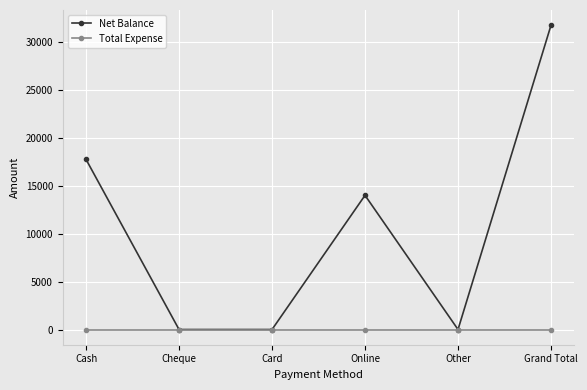

True or false: Net Balance has more than 1 points higher than both neighbors.

False